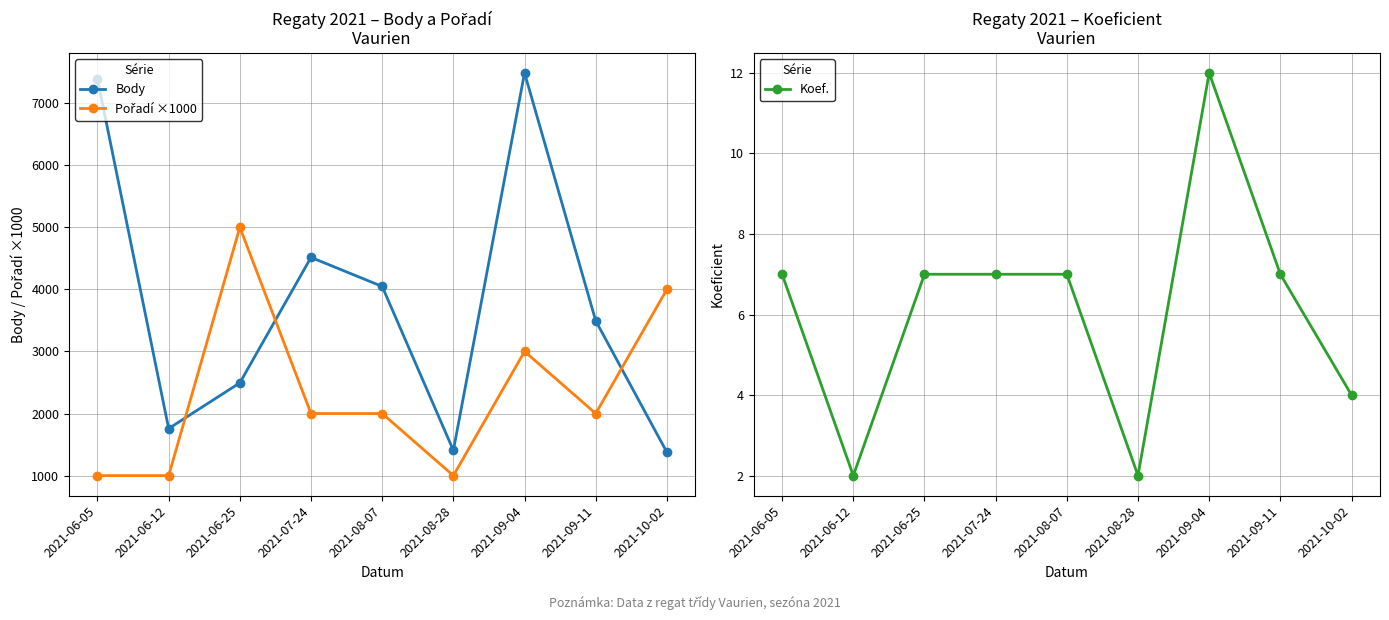

How many series are shown in this chart?

3